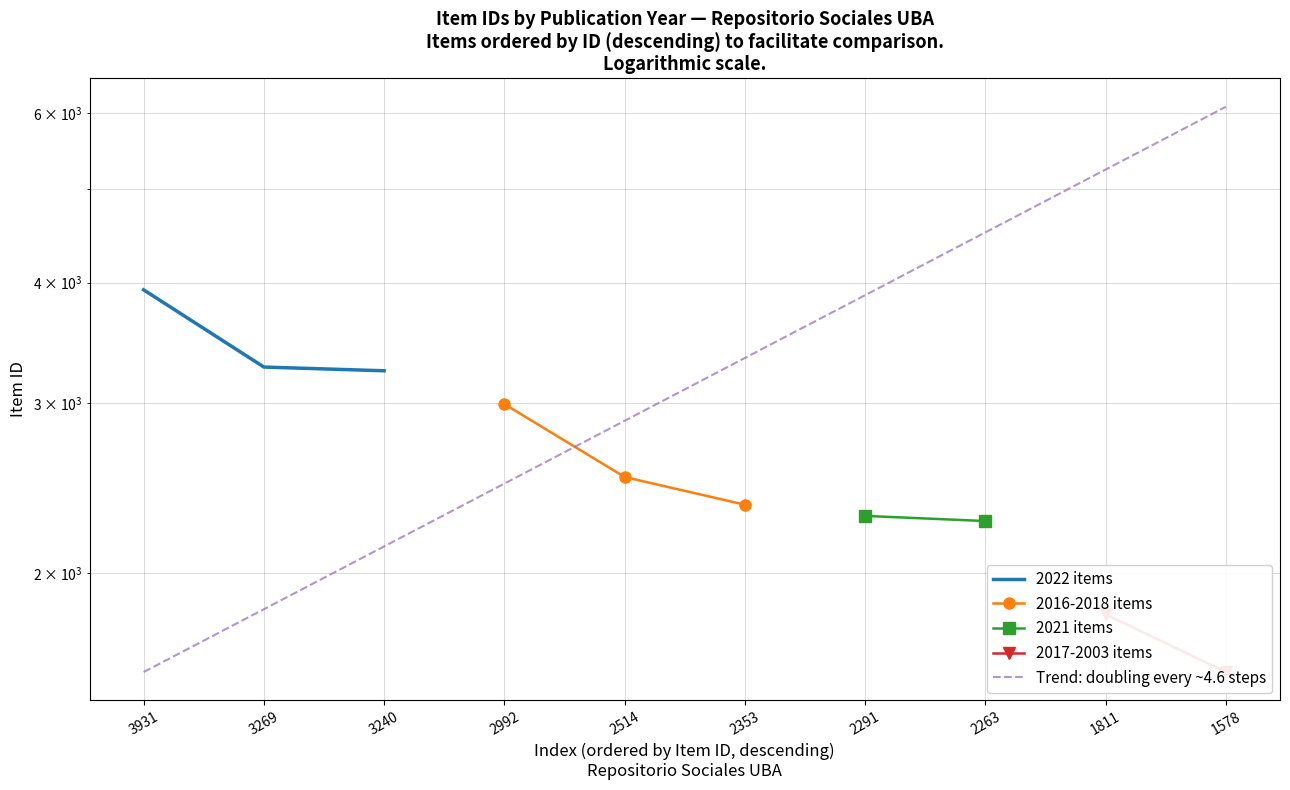

Does the chart have visible grid lines?

Yes